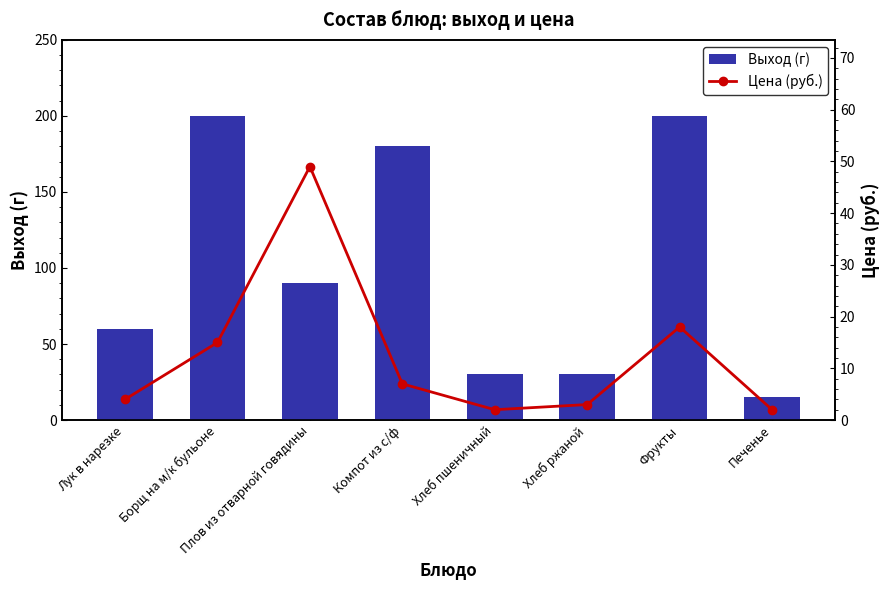

Which category has the lowest value across all series?

Хлеб пшеничный